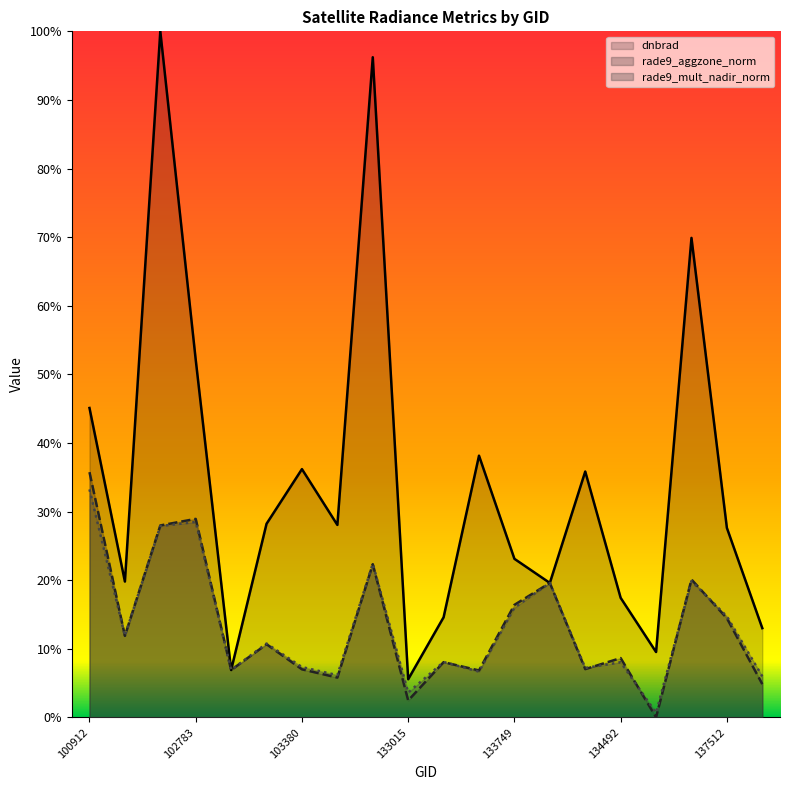

What is the sum of the rade9_aggzone_norm values at 102774 and 134479?

0.3